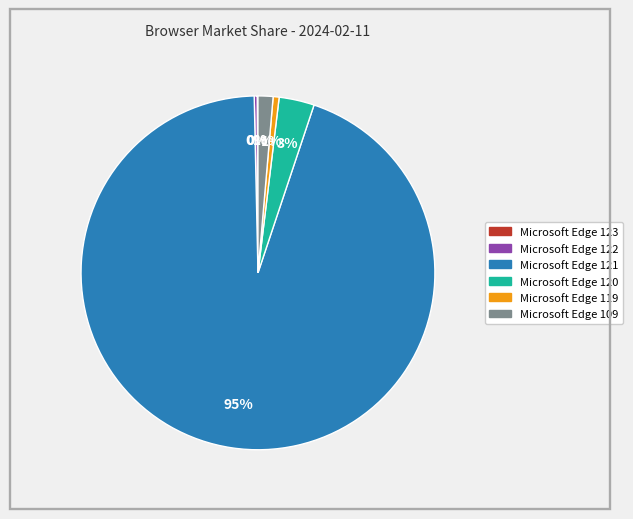

Is there any slice that represents more than half of the pie?

Yes